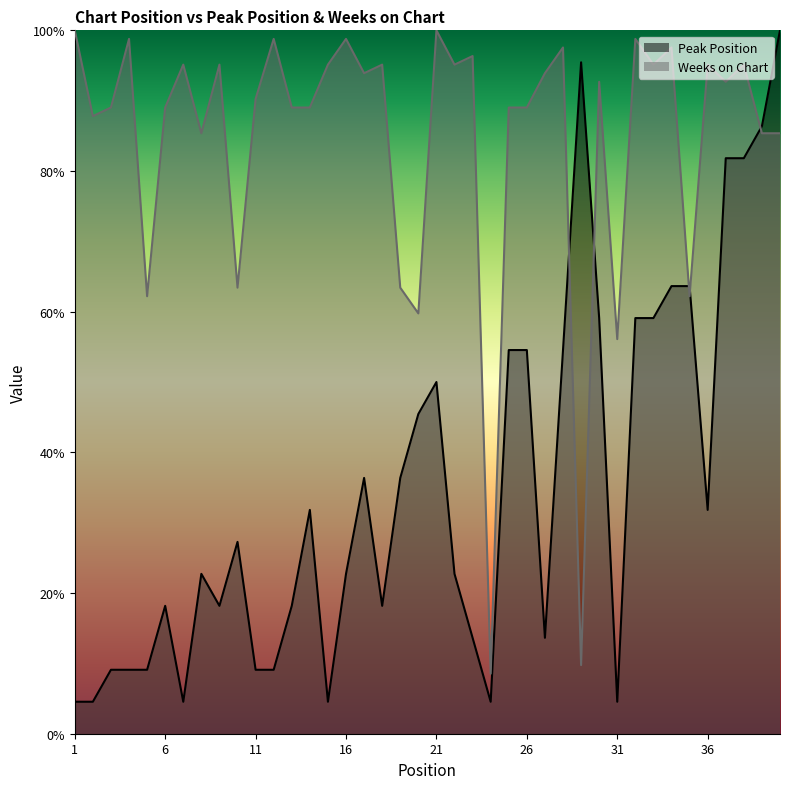

What is the maximum value shown in the chart?

100.0